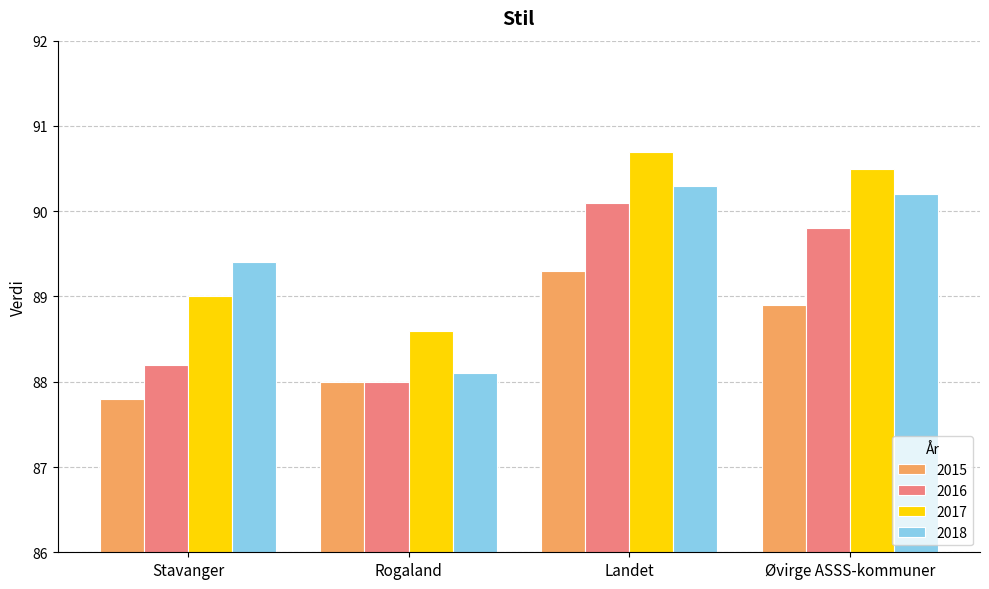

What is the total value across all series at Landet?

360.4